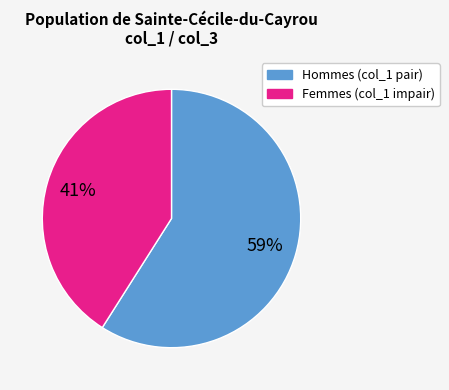

Is there a majority slice in this chart?

Yes